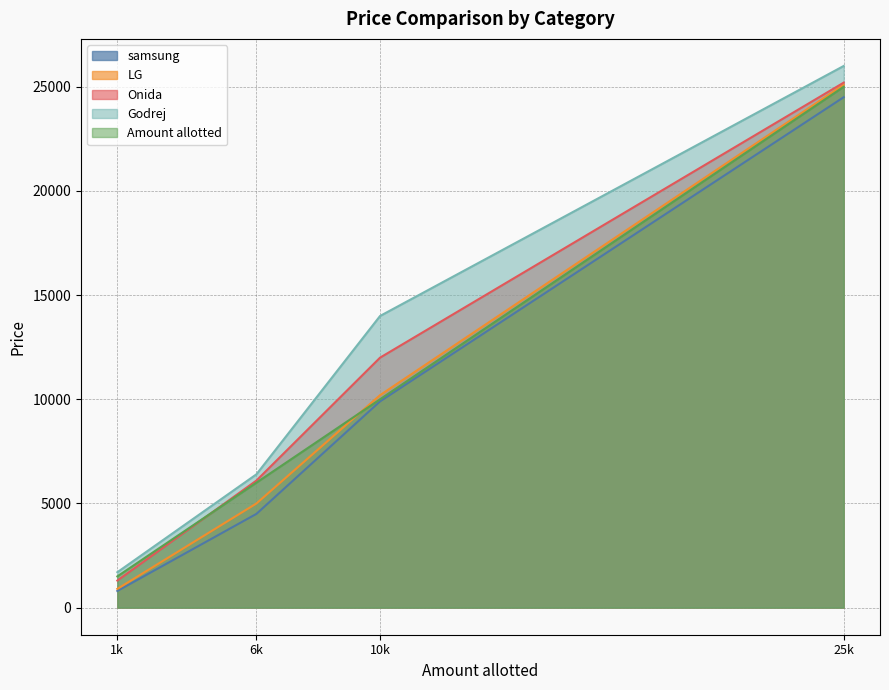

In Onida, how many points are lower than both neighbors (excluding endpoints)?

0